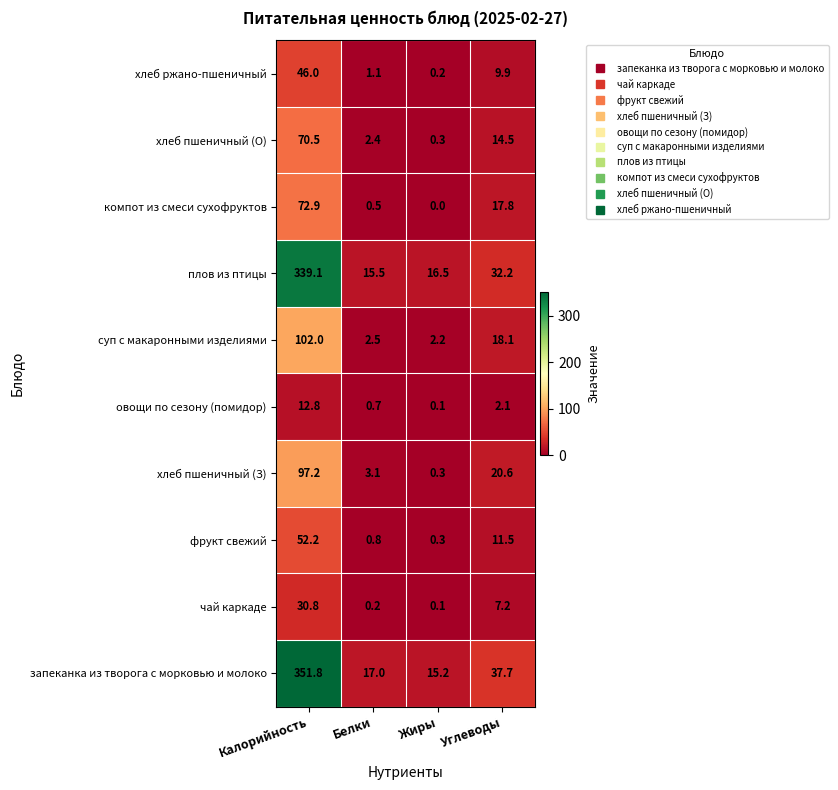

What is the highest value of the компот из смеси сухофруктов series?

72.9